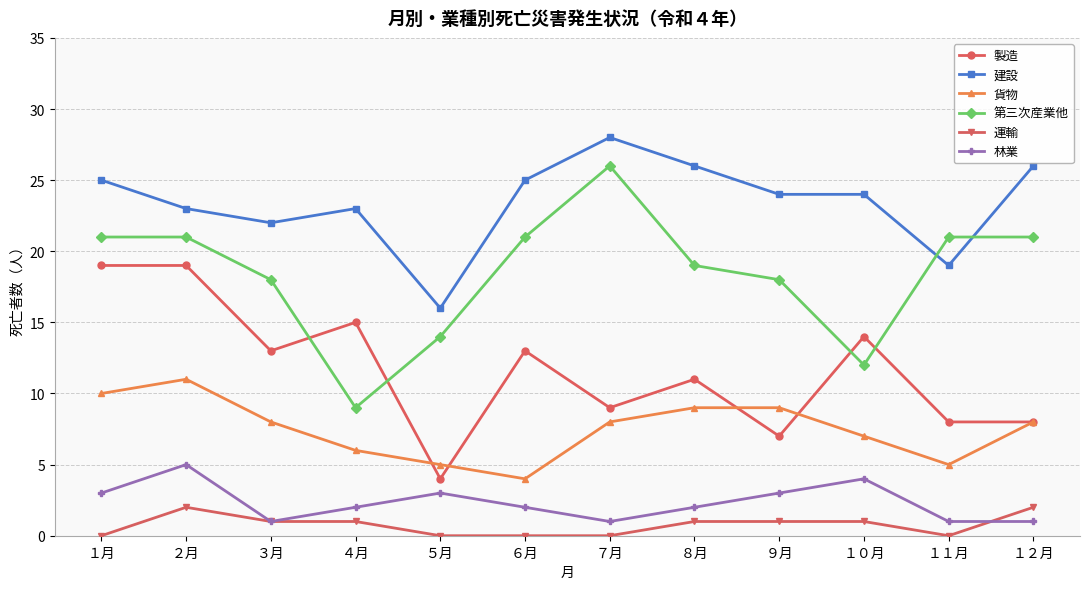

How many data points does each series have?

12